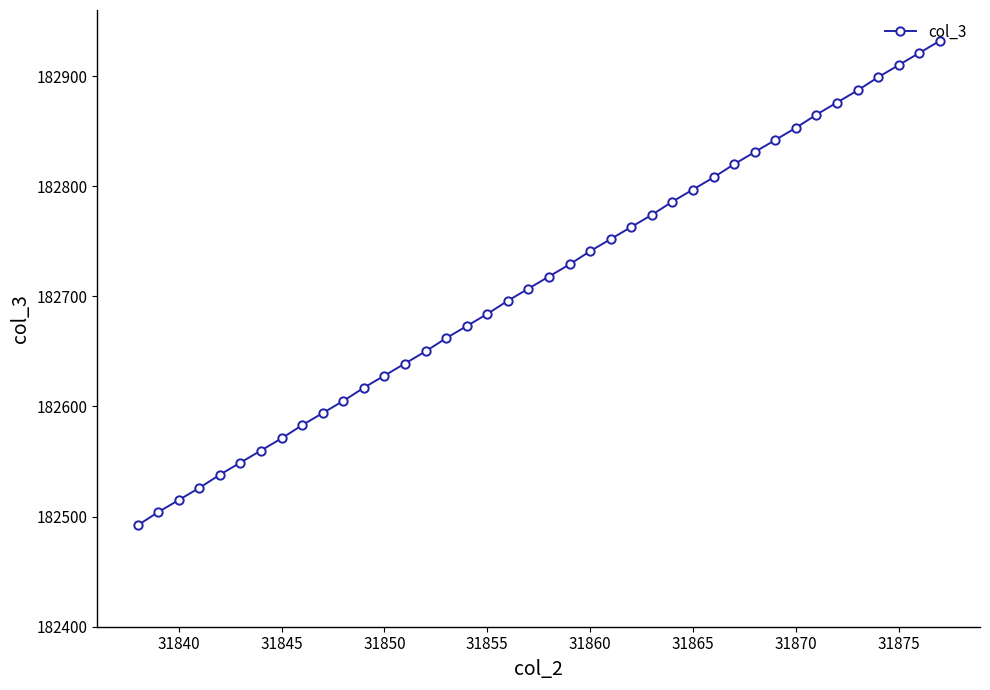

What is the value of the 24th point from the left?

182752